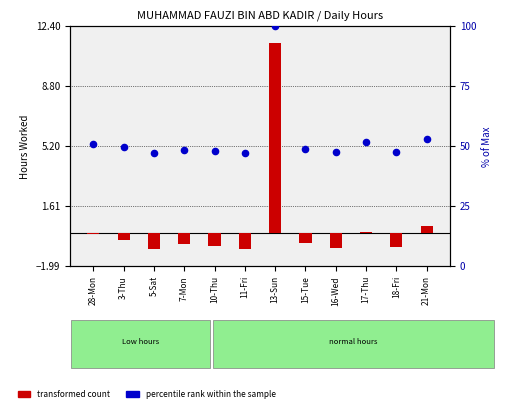

Is the value of transformed count at 17-Thu greater than the value of percentile rank within the sample at 11-Fri?

No